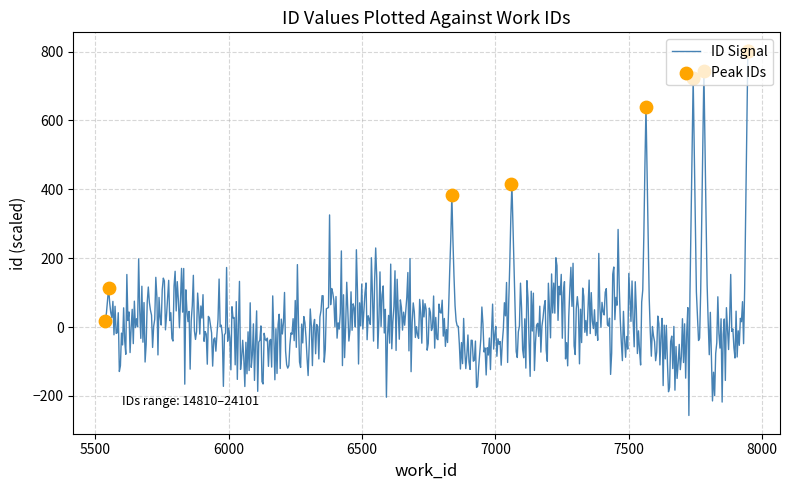

What is the change in value from 5550 to 7060?

+301.9